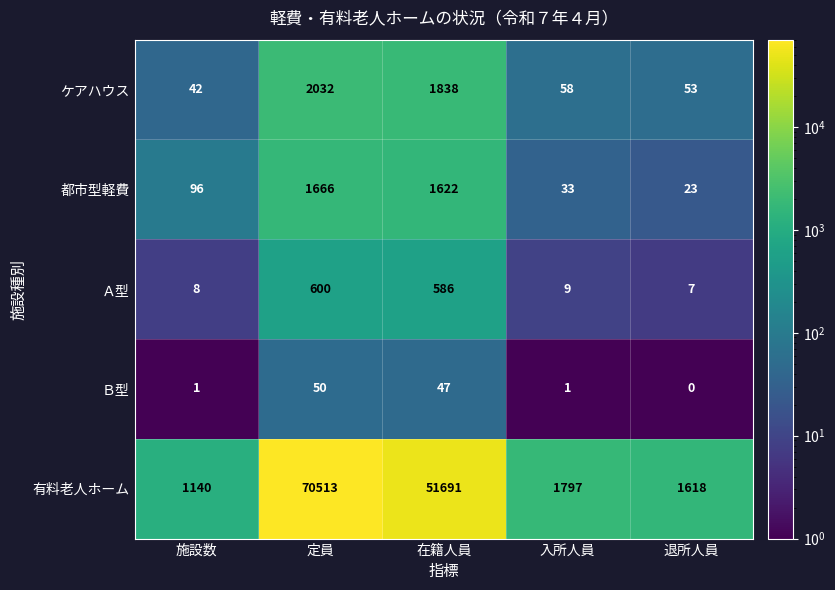

The 都市型軽費 series shows 1666 at 定員. True or false?

True